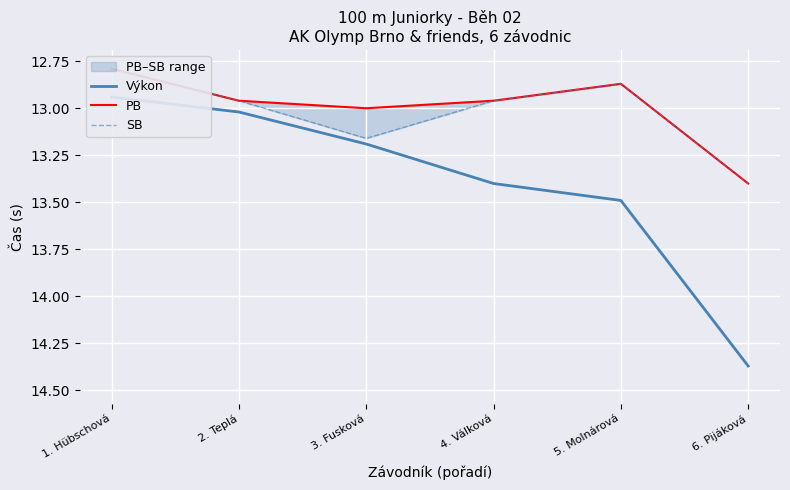

What is the value of the Výkon point at the 1st from the left?

12.9